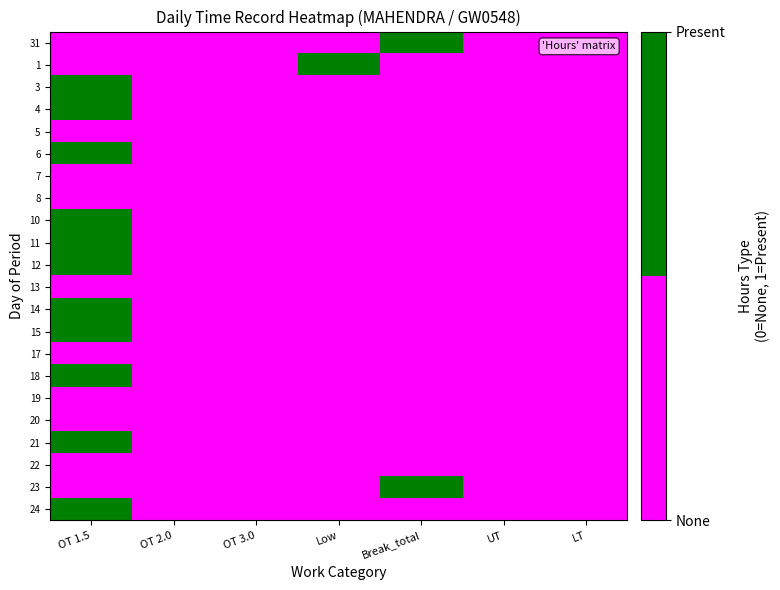

Reading right to left, what are all the values shown in this chart?

31: LT=0	UT=0	Break_total=1	Low=0	OT 3.0=0	OT 2.0=0	OT 1.5=0
1: LT=0	UT=0	Break_total=0	Low=1	OT 3.0=0	OT 2.0=0	OT 1.5=0
3: LT=0	UT=0	Break_total=0	Low=0	OT 3.0=0	OT 2.0=0	OT 1.5=1
4: LT=0	UT=0	Break_total=0	Low=0	OT 3.0=0	OT 2.0=0	OT 1.5=1
5: LT=0	UT=0	Break_total=0	Low=0	OT 3.0=0	OT 2.0=0	OT 1.5=0
6: LT=0	UT=0	Break_total=0	Low=0	OT 3.0=0	OT 2.0=0	OT 1.5=1
7: LT=0	UT=0	Break_total=0	Low=0	OT 3.0=0	OT 2.0=0	OT 1.5=0
8: LT=0	UT=0	Break_total=0	Low=0	OT 3.0=0	OT 2.0=0	OT 1.5=0
10: LT=0	UT=0	Break_total=0	Low=0	OT 3.0=0	OT 2.0=0	OT 1.5=1
11: LT=0	UT=0	Break_total=0	Low=0	OT 3.0=0	OT 2.0=0	OT 1.5=1
12: LT=0	UT=0	Break_total=0	Low=0	OT 3.0=0	OT 2.0=0	OT 1.5=1
13: LT=0	UT=0	Break_total=0	Low=0	OT 3.0=0	OT 2.0=0	OT 1.5=0
14: LT=0	UT=0	Break_total=0	Low=0	OT 3.0=0	OT 2.0=0	OT 1.5=1
15: LT=0	UT=0	Break_total=0	Low=0	OT 3.0=0	OT 2.0=0	OT 1.5=1
17: LT=0	UT=0	Break_total=0	Low=0	OT 3.0=0	OT 2.0=0	OT 1.5=0
18: LT=0	UT=0	Break_total=0	Low=0	OT 3.0=0	OT 2.0=0	OT 1.5=1
19: LT=0	UT=0	Break_total=0	Low=0	OT 3.0=0	OT 2.0=0	OT 1.5=0
20: LT=0	UT=0	Break_total=0	Low=0	OT 3.0=0	OT 2.0=0	OT 1.5=0
21: LT=0	UT=0	Break_total=0	Low=0	OT 3.0=0	OT 2.0=0	OT 1.5=1
22: LT=0	UT=0	Break_total=0	Low=0	OT 3.0=0	OT 2.0=0	OT 1.5=0
23: LT=0	UT=0	Break_total=1	Low=0	OT 3.0=0	OT 2.0=0	OT 1.5=0
24: LT=0	UT=0	Break_total=0	Low=0	OT 3.0=0	OT 2.0=0	OT 1.5=1